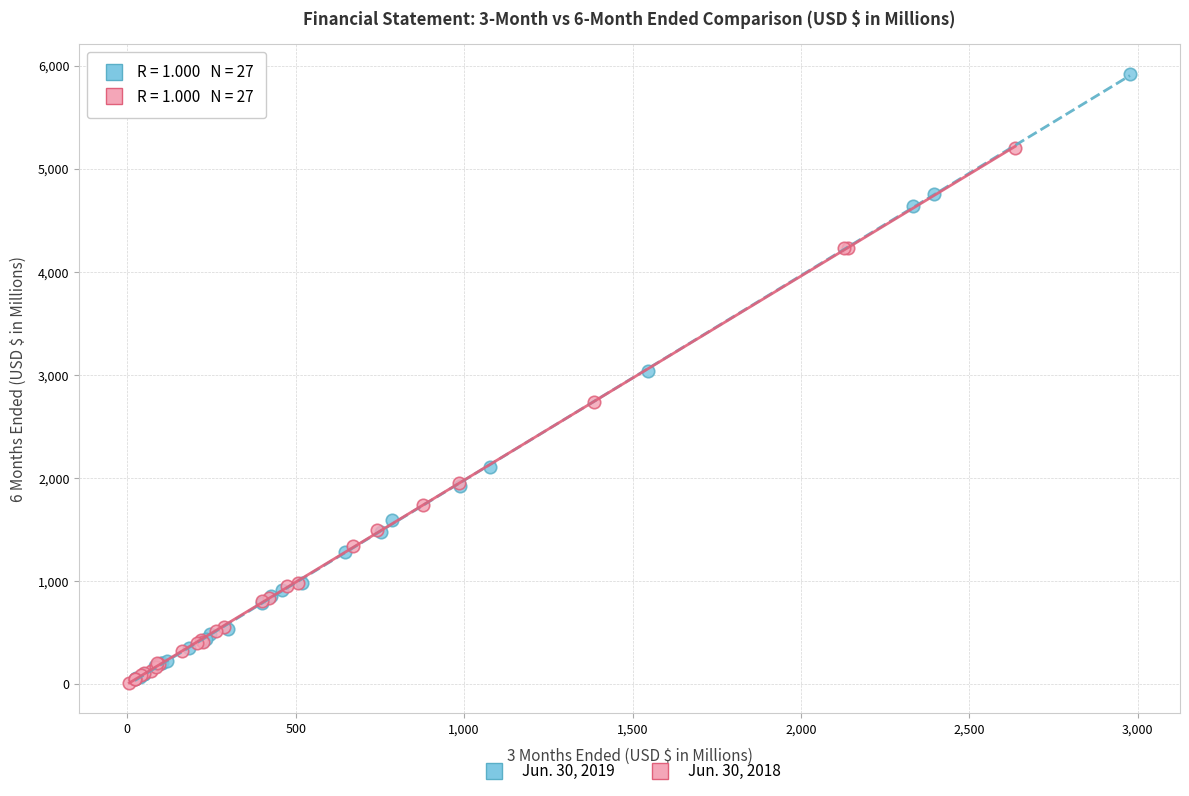

Which series reaches the maximum Y coordinate?

Jun. 30, 2019